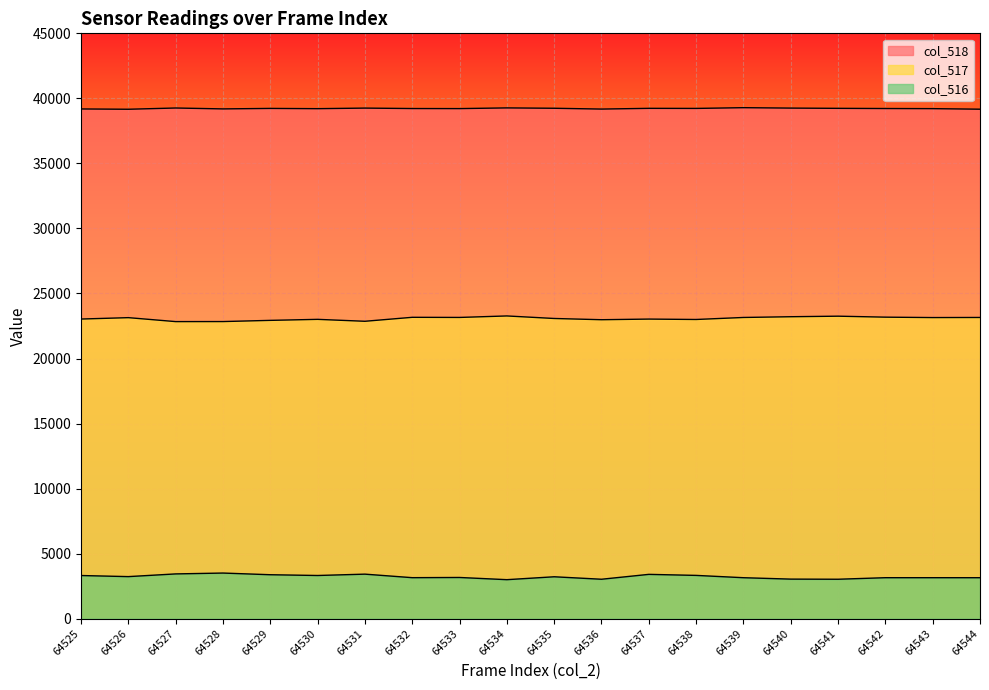

What is the greatest value displayed?

39284